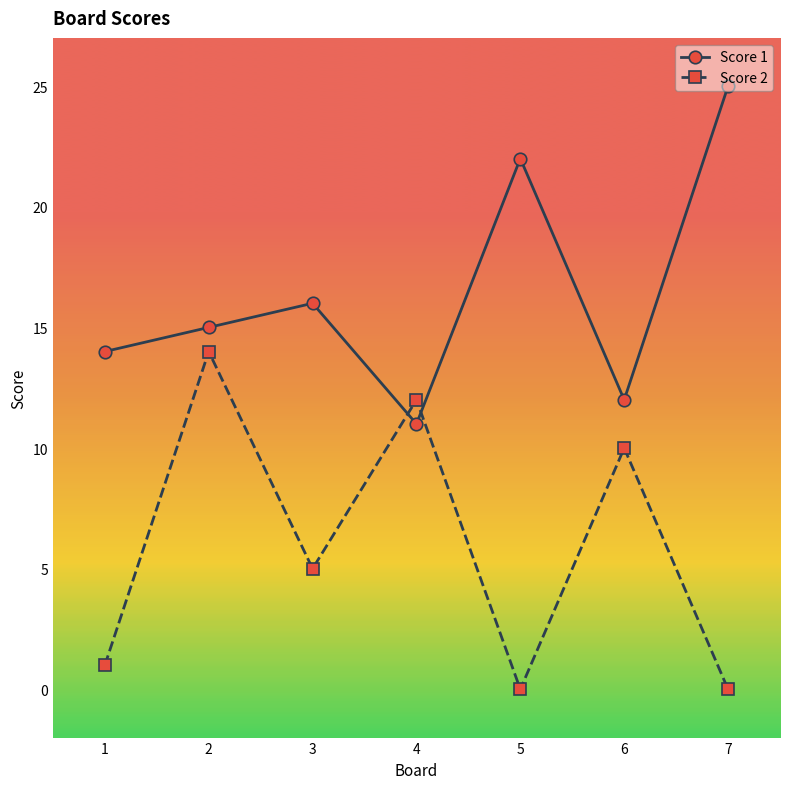

List the series in order of their peak value, highest first.

Score 1, Score 2